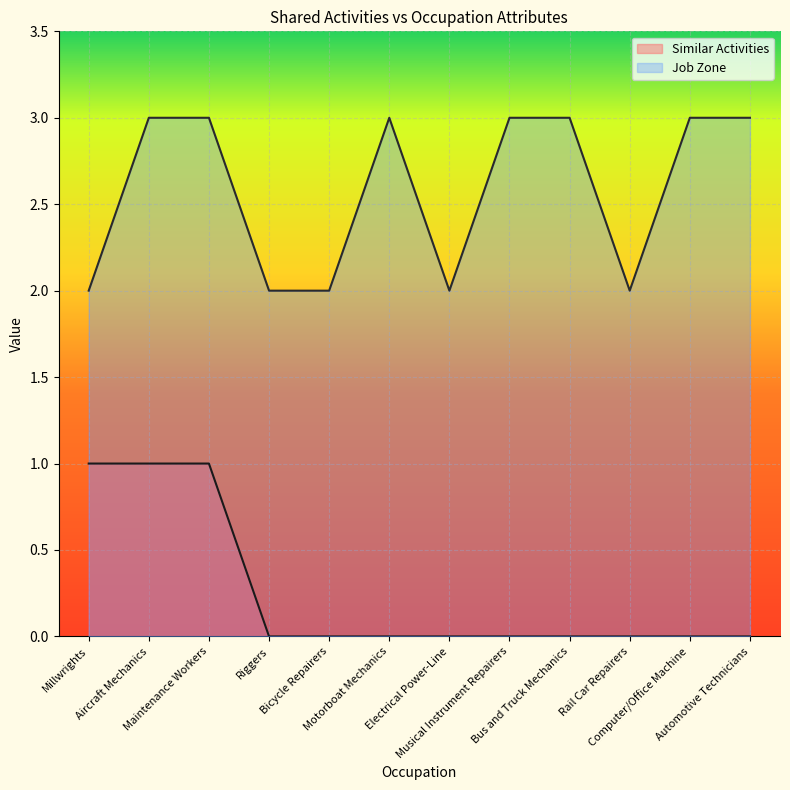

Which series has the largest total across all categories?

Job Zone